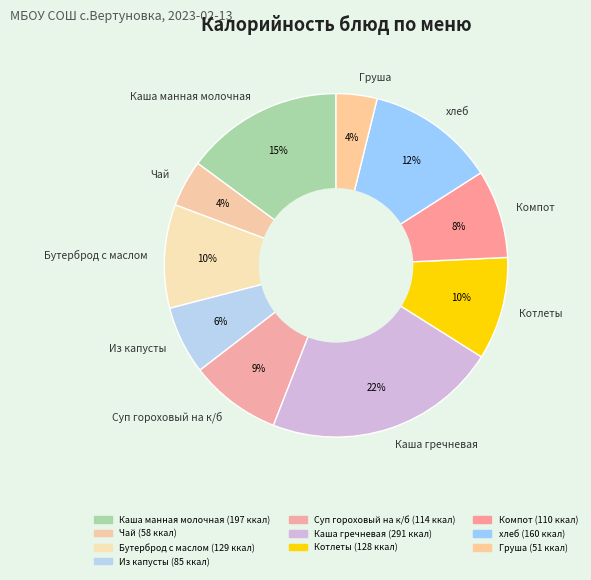

Count the number of slices in the pie.

10